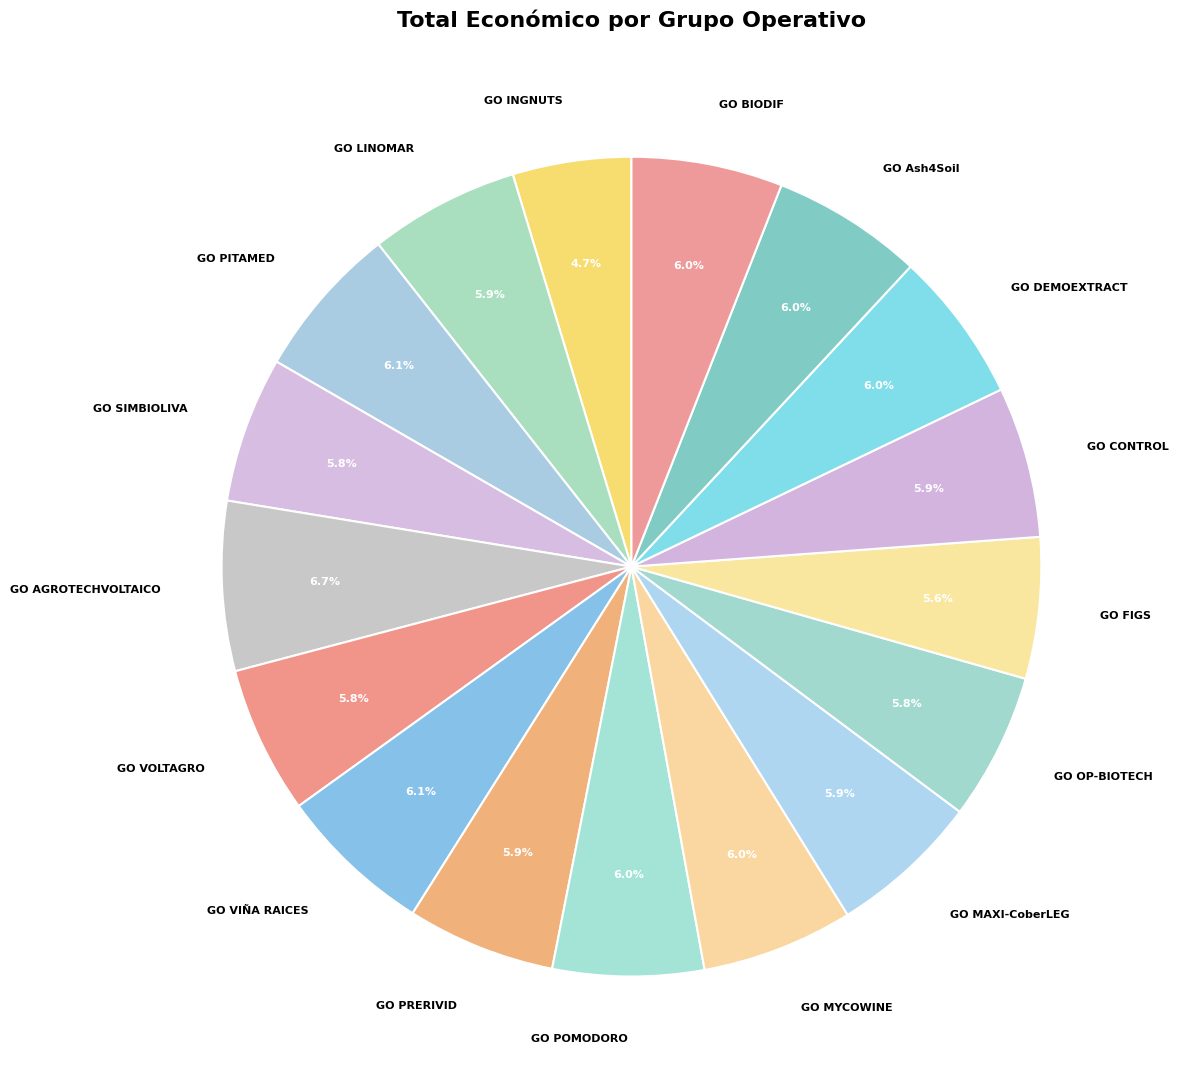

Combined, do GO VOLTAGRO and GO CONTROL account for over 50%?

No